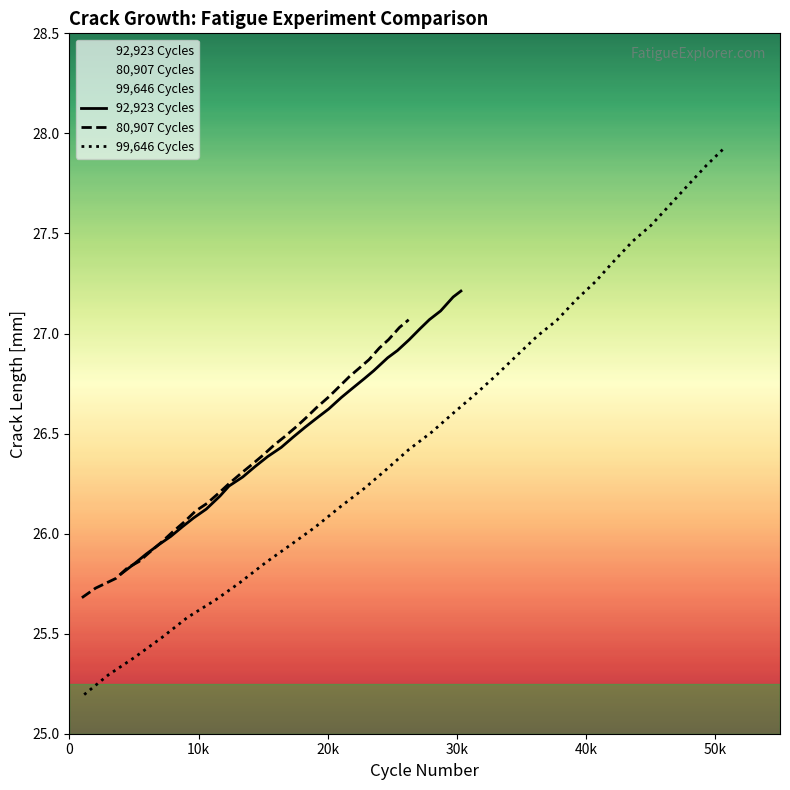

What is the highest value of the 92,923 Cycles series?

27.2